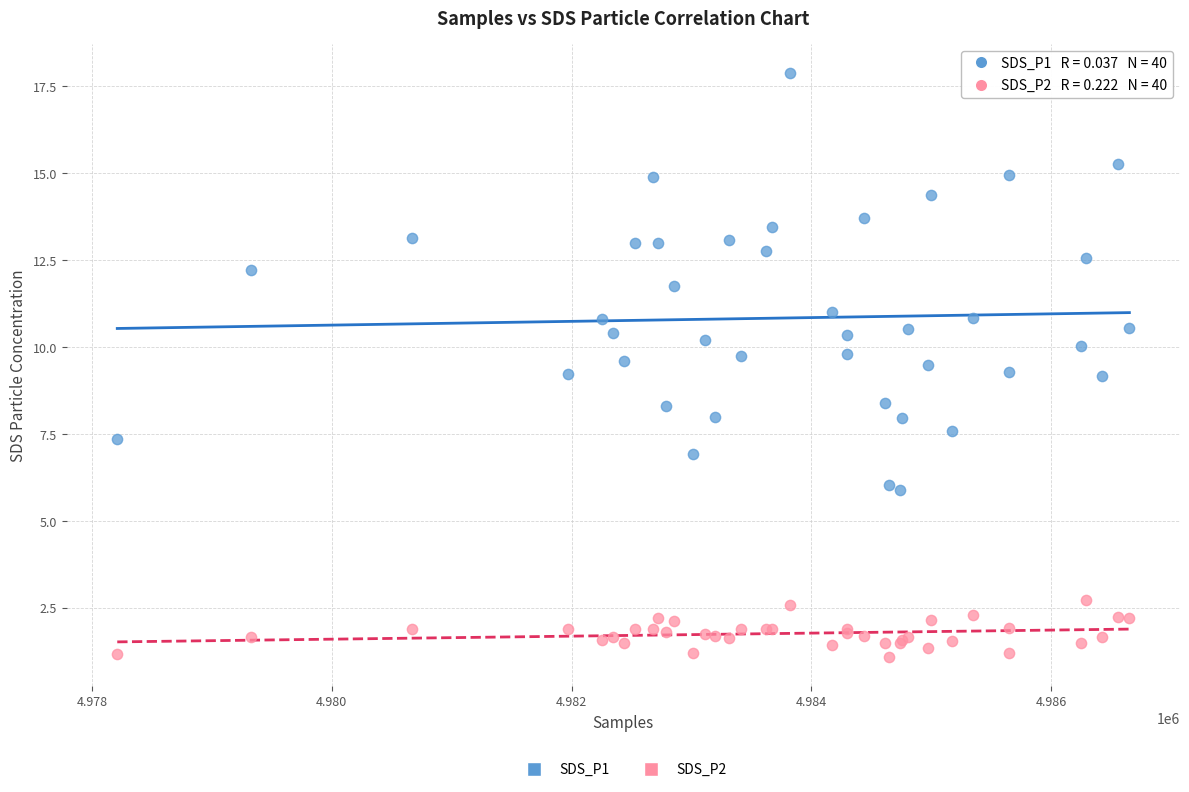

Which series reaches the minimum Y coordinate?

SDS_P2